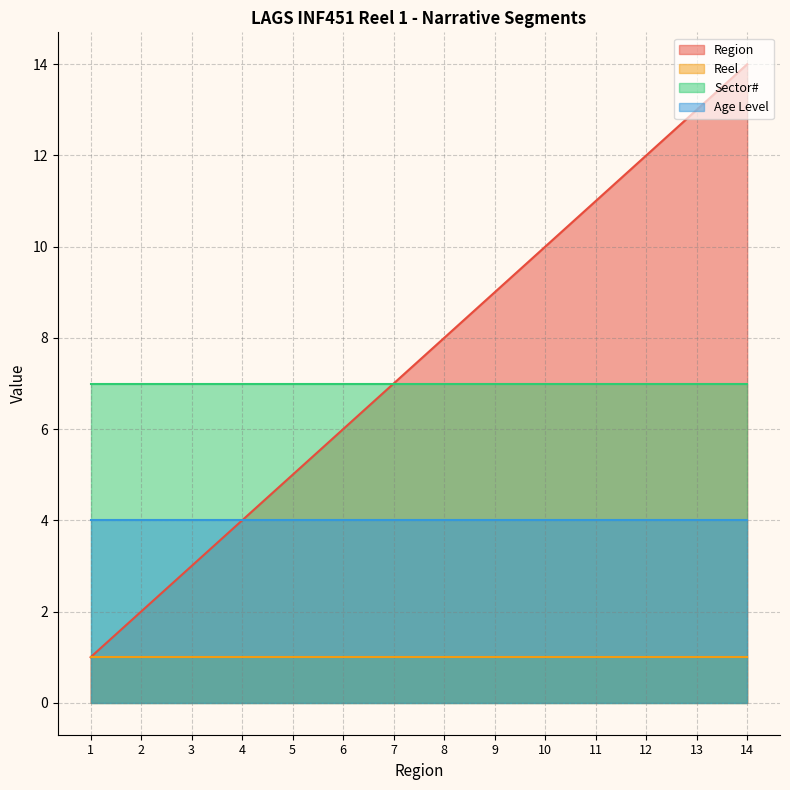

Which label corresponds to the smallest value in the chart?

1